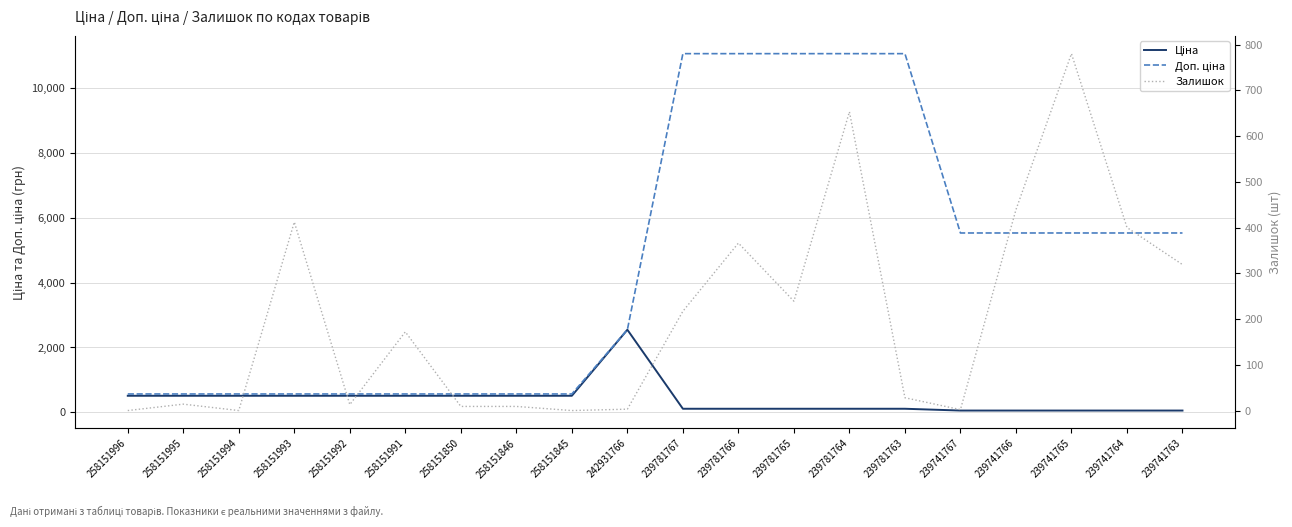

Is it true that Доп. ціна equals 4186.0 at 242931766?

False